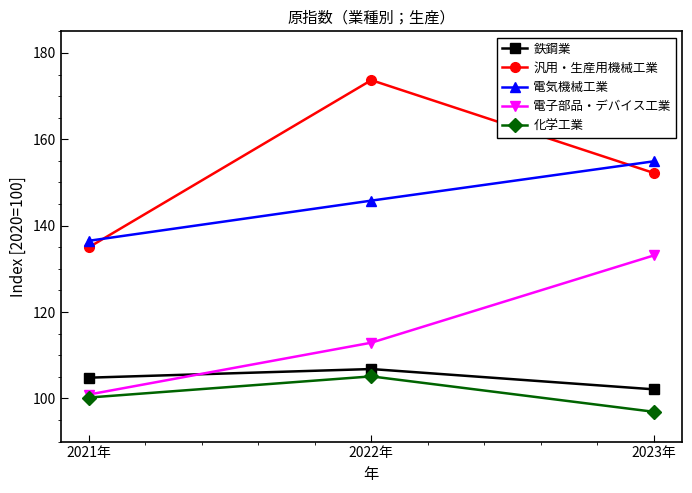

At which category does the chart reach its peak across all series?

2022年